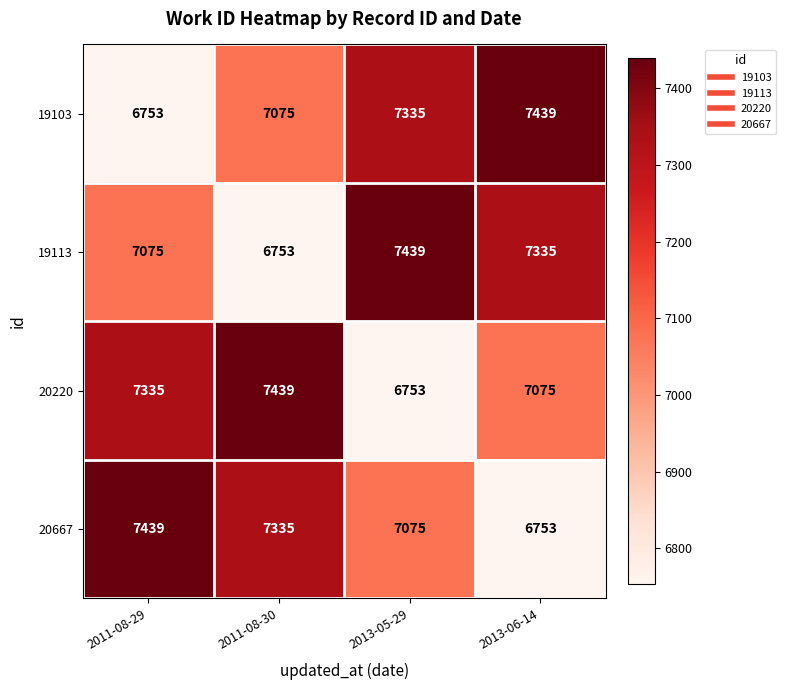

What is the difference between the highest and lowest values at 2011-08-29?

686